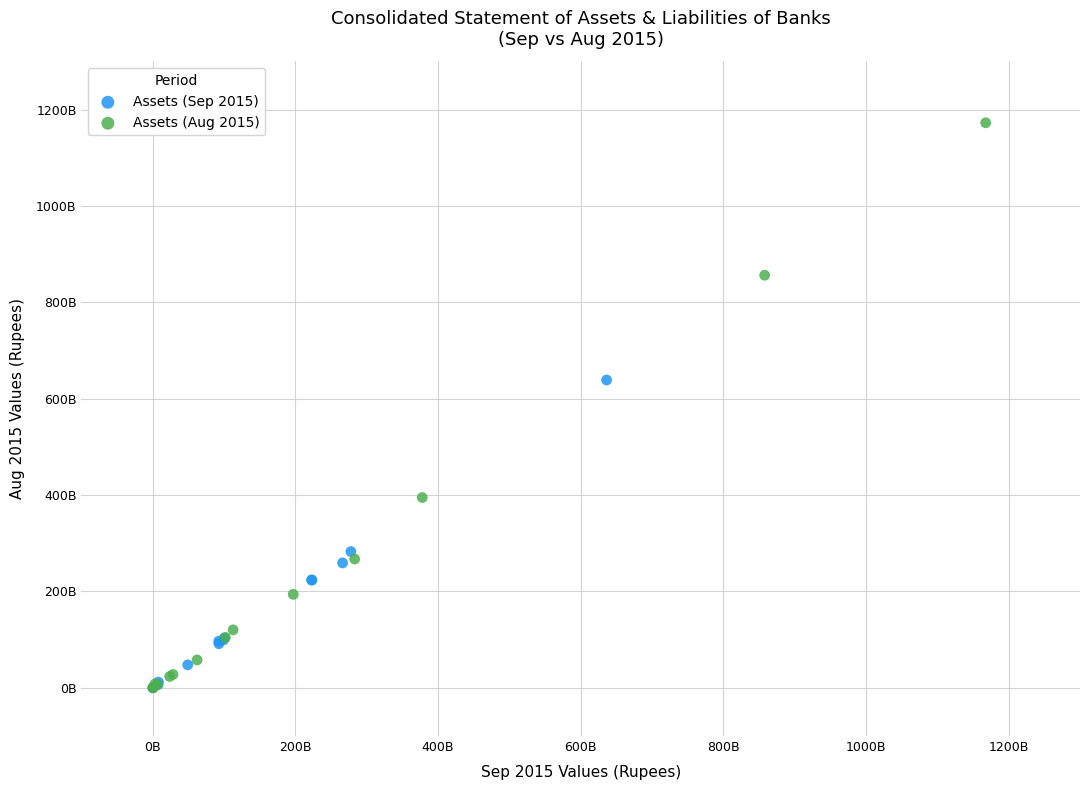

What are all the series names shown in the legend?

Assets (Sep 2015), Assets (Aug 2015)